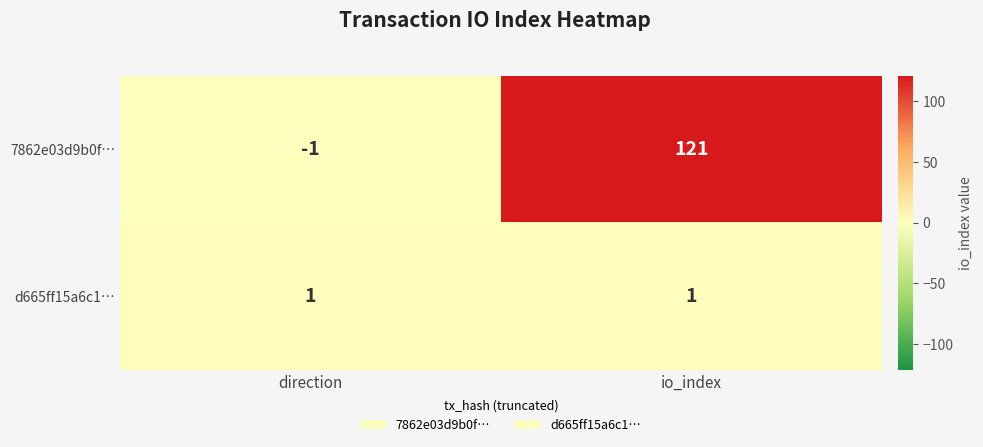

True or false: 7862e03d9b0f… has a value of -1 at direction.

True